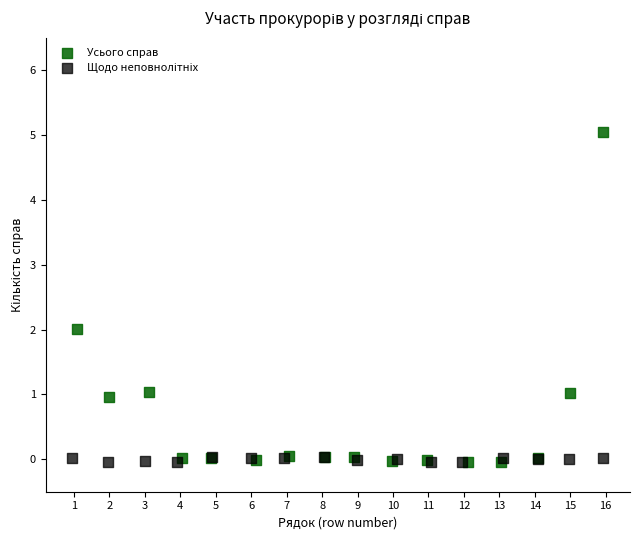

Which series has the largest Y range (max minus min)?

Усього справ